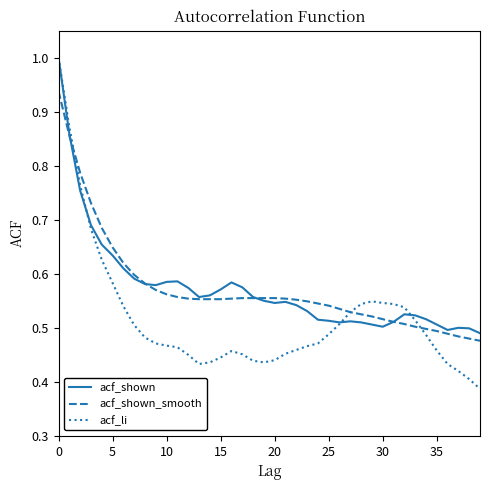

Which series has the largest range (max minus min)?

acf_li